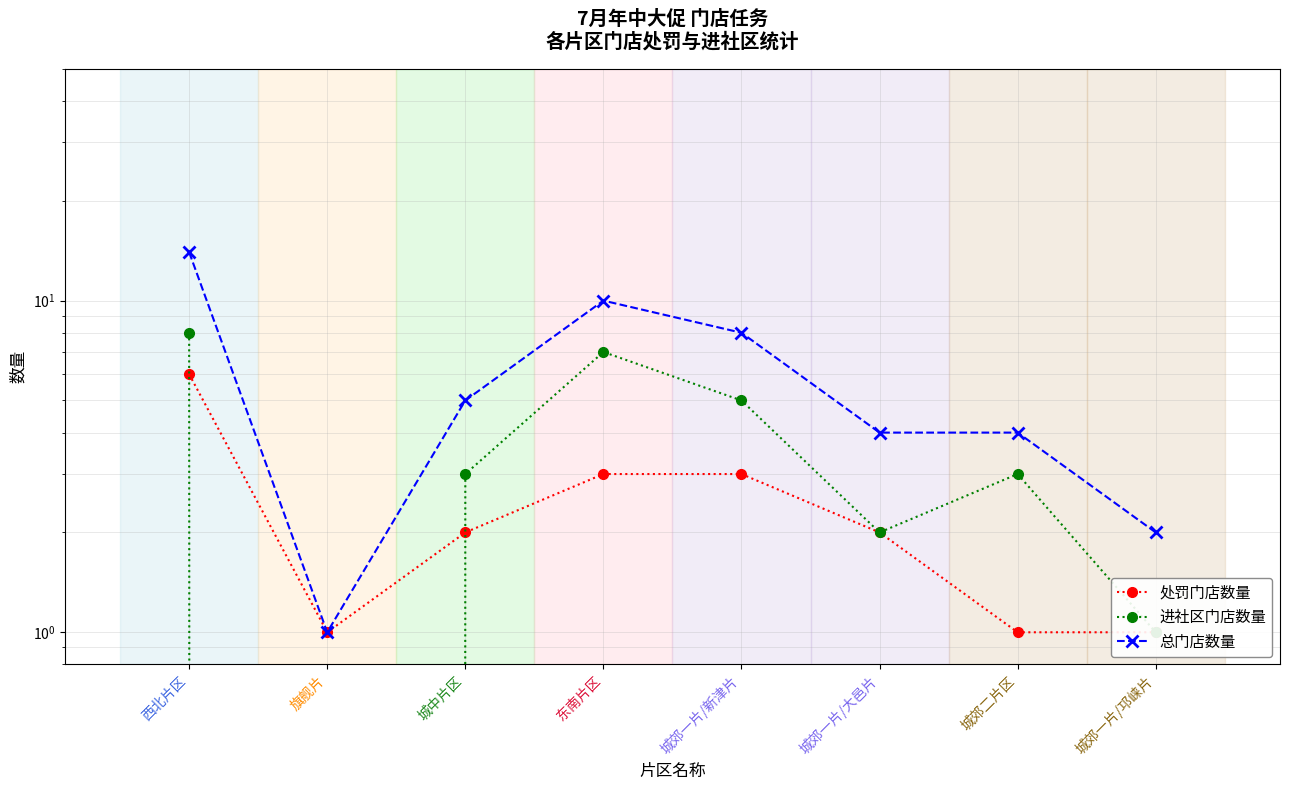

What is the difference between the 进社区门店数量 values at 城郊二片区 and 城郊一片/新津片?

2